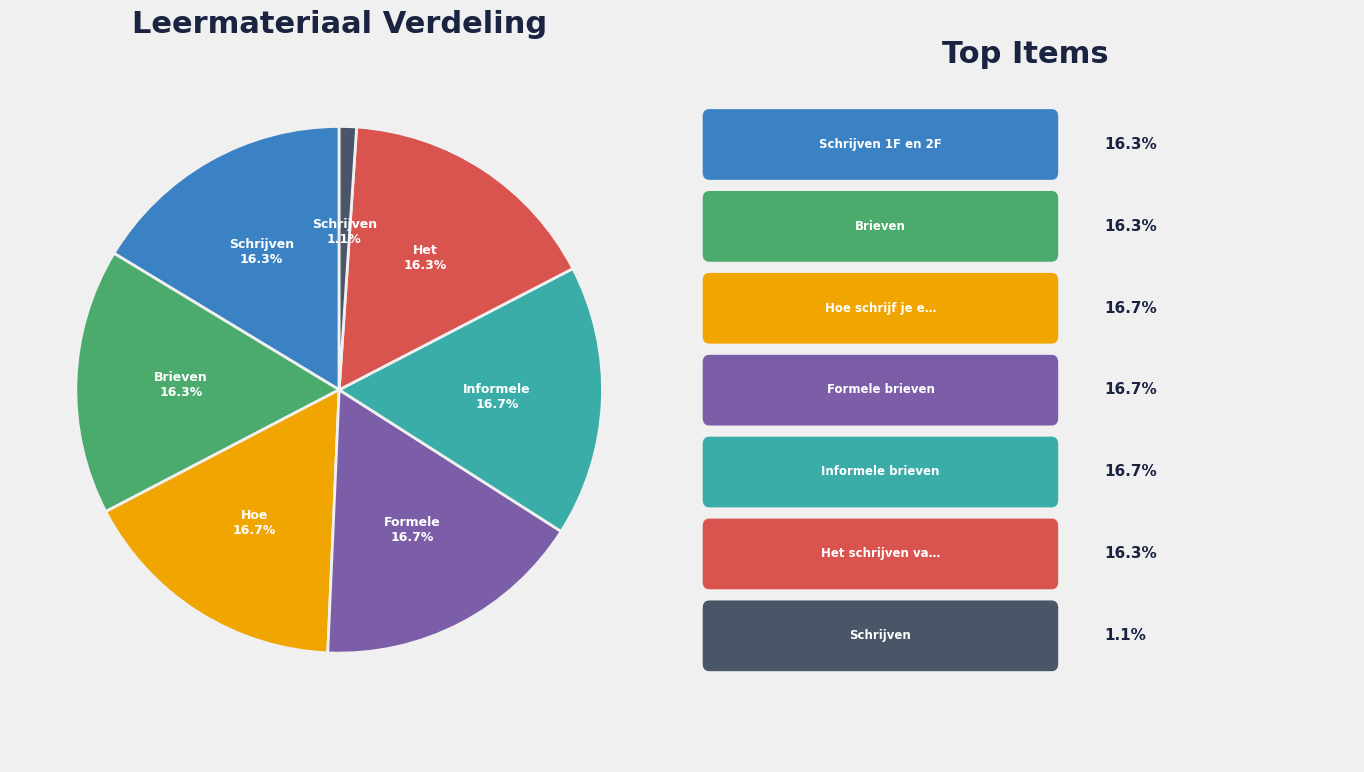

Is there a majority slice in this chart?

No